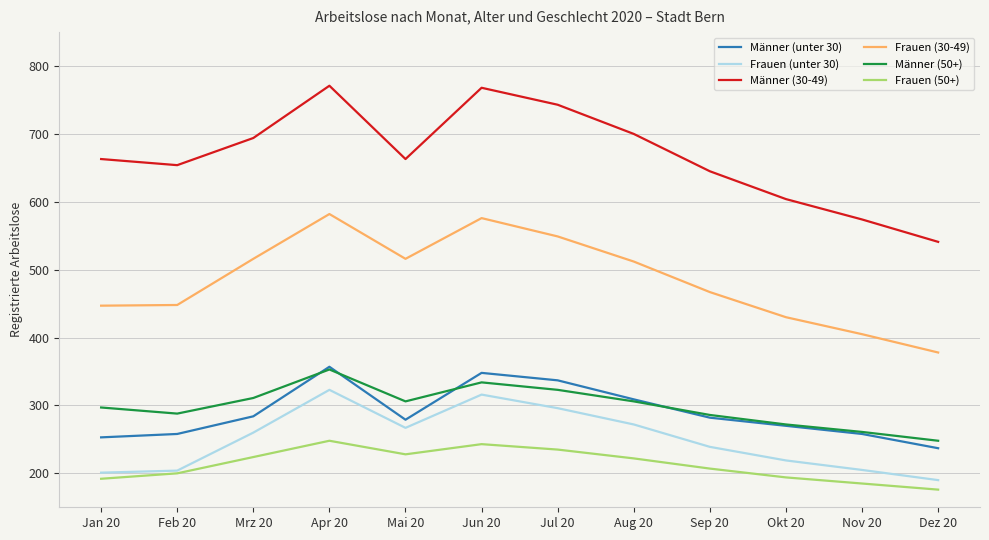

At which label is Frauen (30-49) closest to 480?

Sep 20